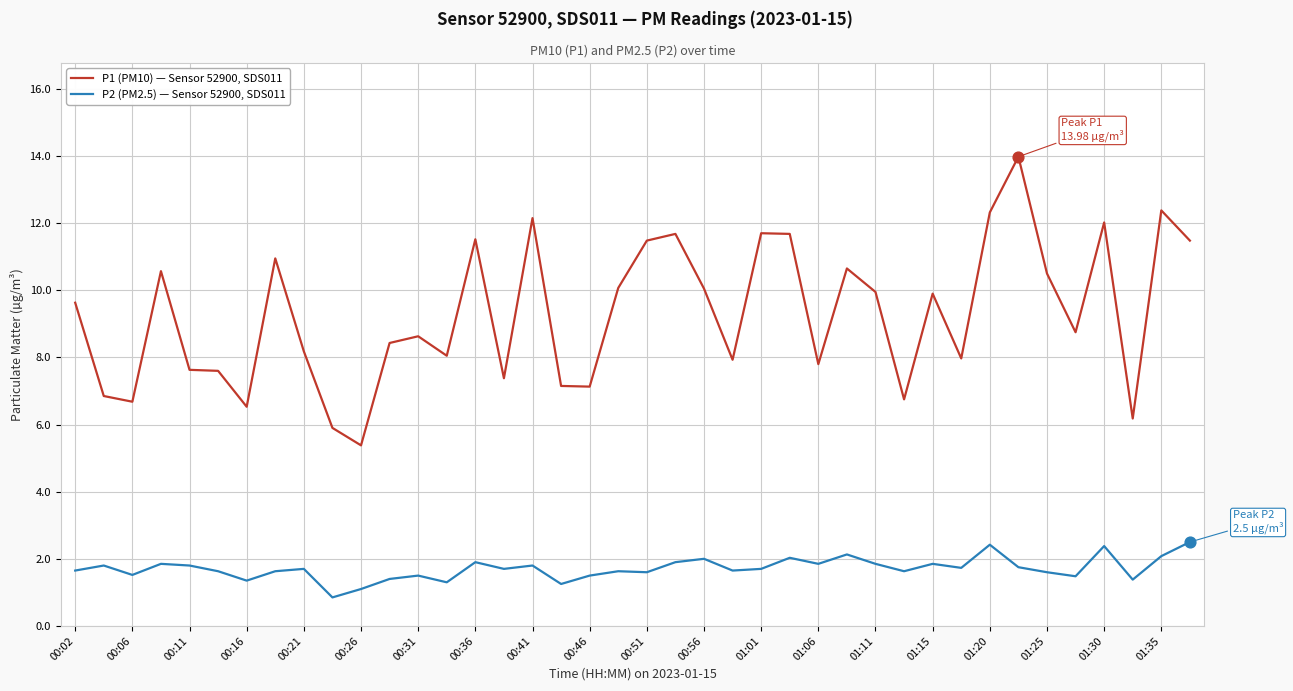

True or false: P1 (PM10) — Sensor 52900, SDS011 and P2 (PM2.5) — Sensor 52900, SDS011 intersect in this chart.

False